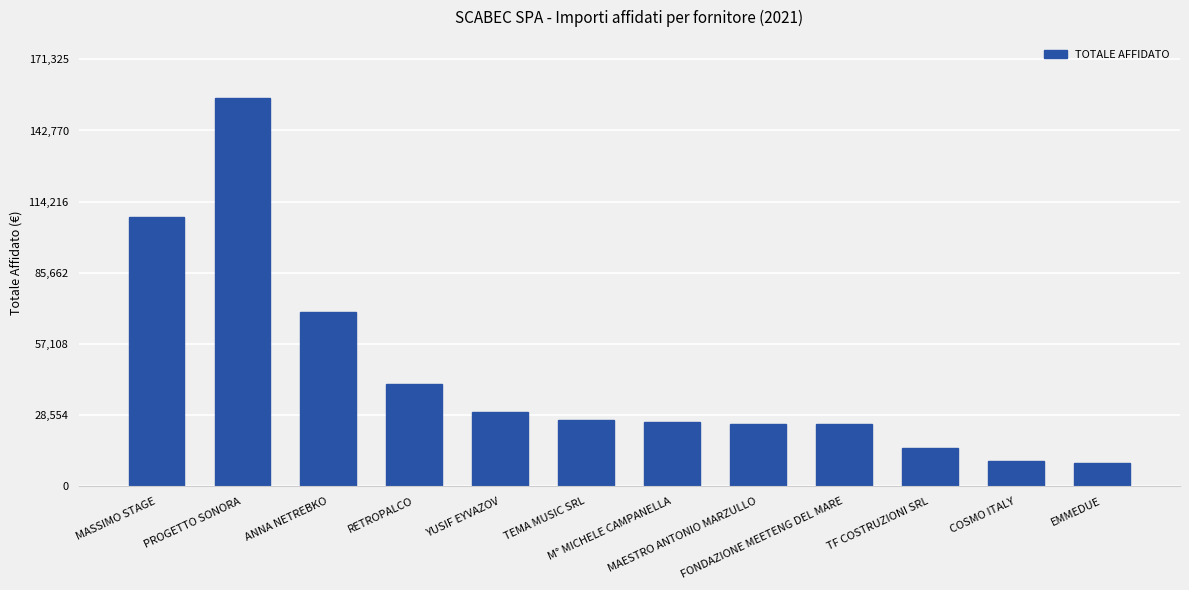

Does the chart contain stacked bars?

No